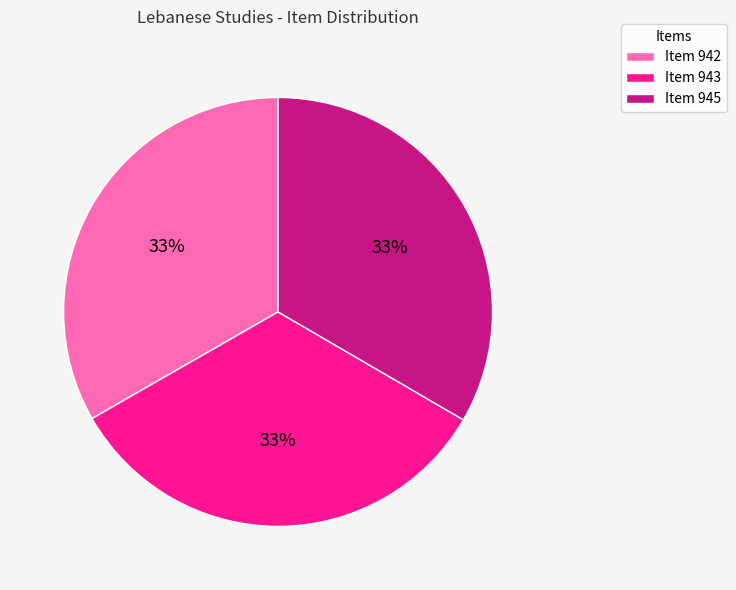

How many slices are in this pie chart?

3